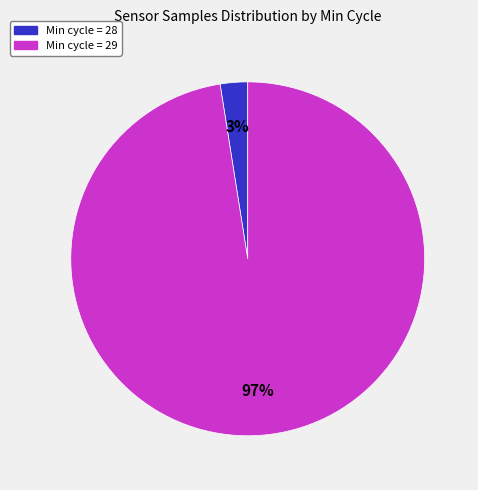

How many slices are in this pie chart?

2